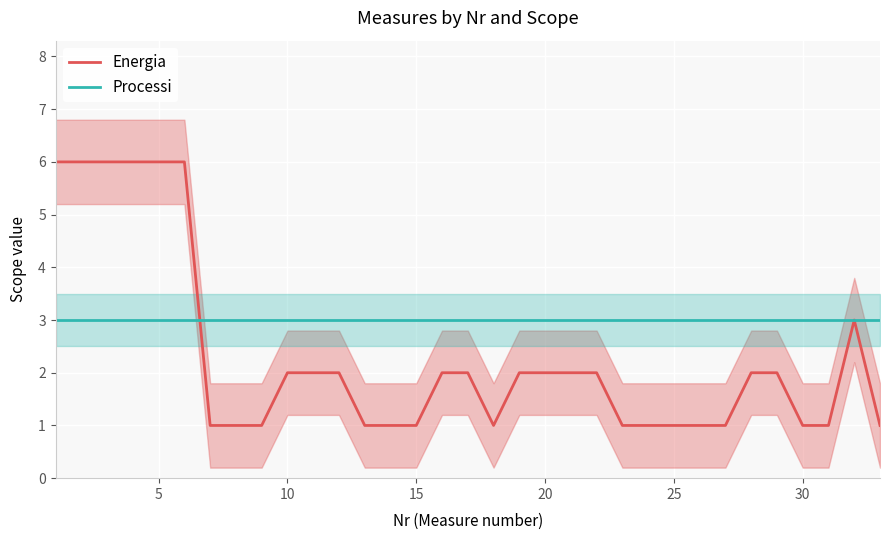

What is the minimum value for Processi?

3